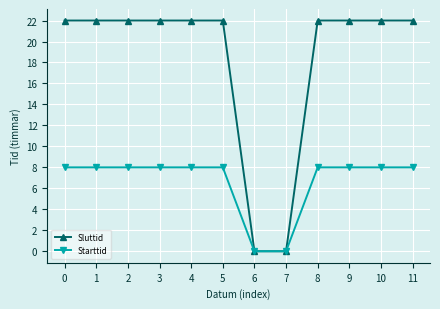

At how many categories does at least one series exceed 11?

10